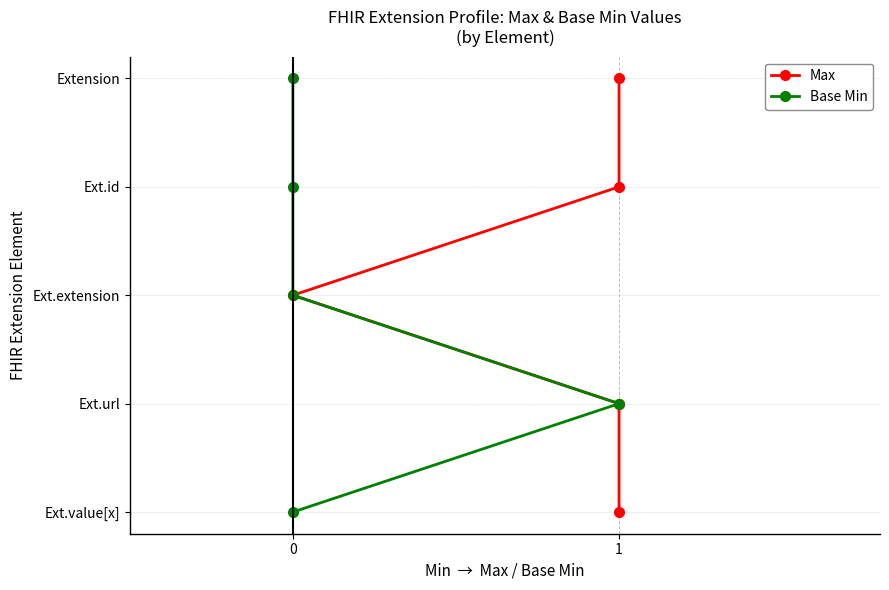

Which series has the largest total across all categories?

Max